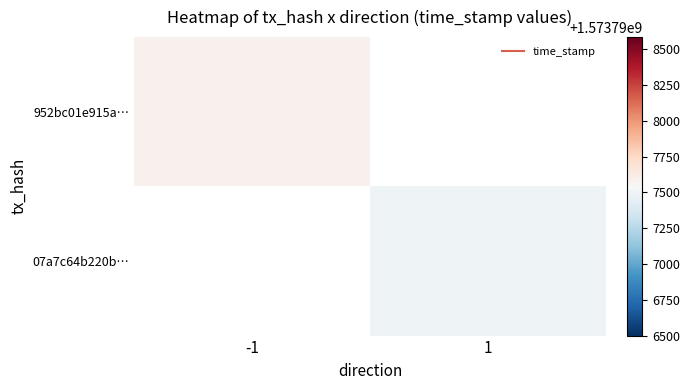

List the series in order of their peak value, highest first.

952bc01e915a61f793ee993c7a30b6df4bc84cc, 07a7c64b220bad7f727b5ef798032460cbb2bbb